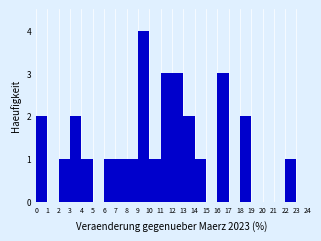

Which range on the x-axis has the tallest bar?

9 to 10